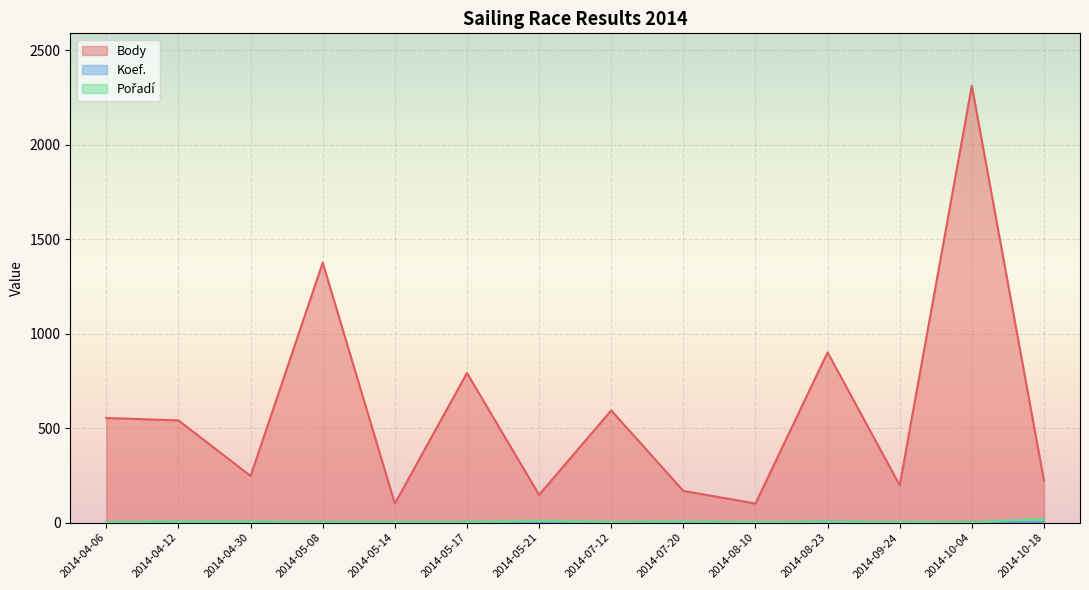

At which label does Koef. first exceed 2?

2014-04-12